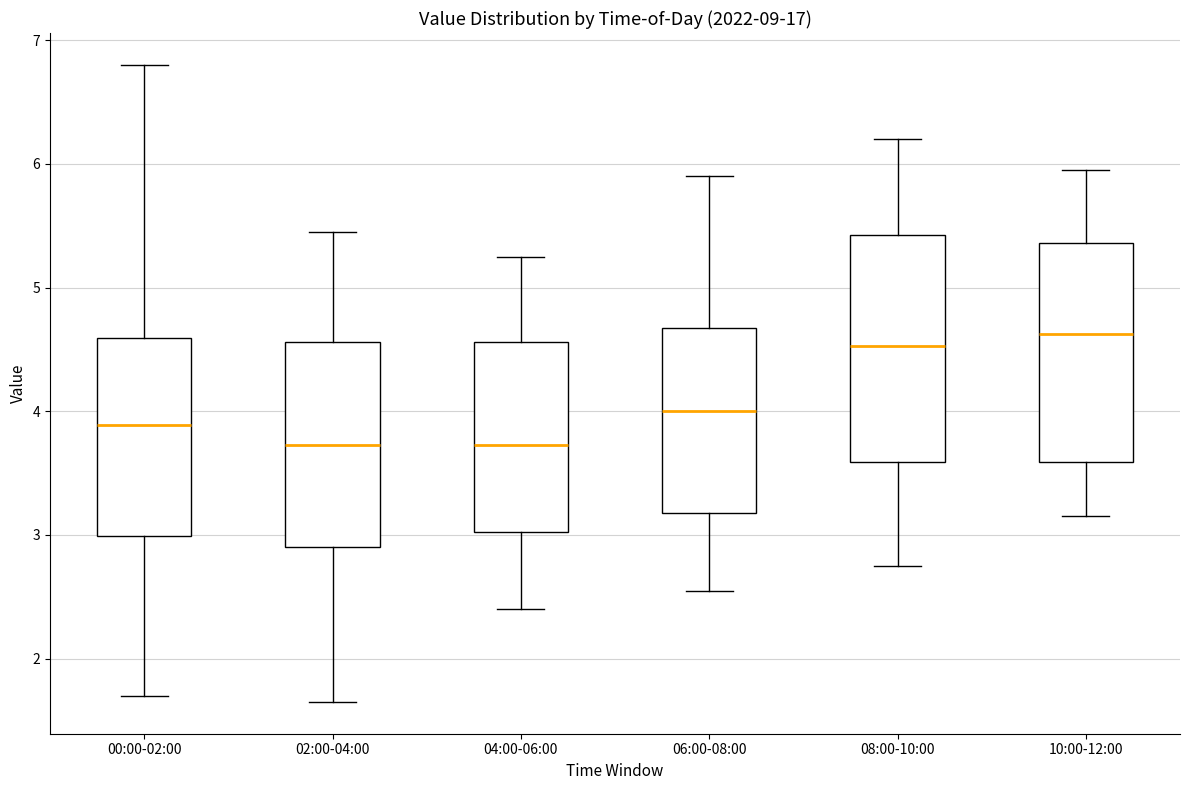

Where does the lower whisker of the box for 00:00-02:00 end on the y-axis? The values are not printed on the chart, so give them approximately, as read against the axis.

1.7